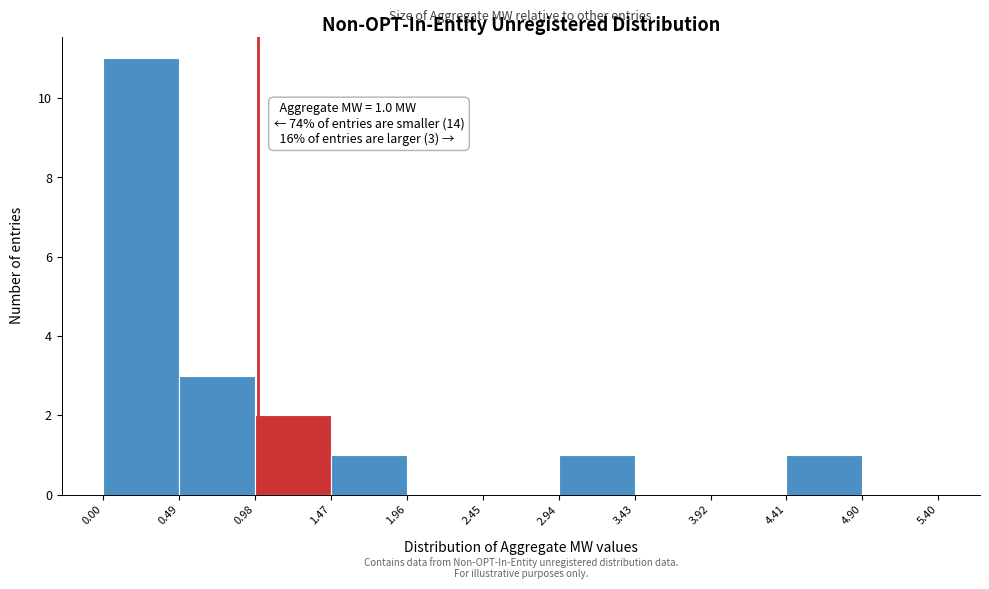

Which range on the x-axis has the tallest bar?

0.00 to 0.49